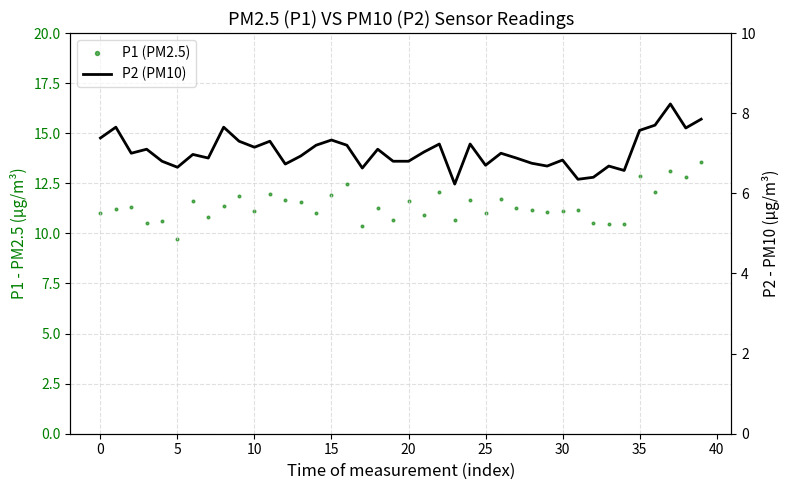

Which series reaches the minimum Y coordinate?

P2 (PM10)